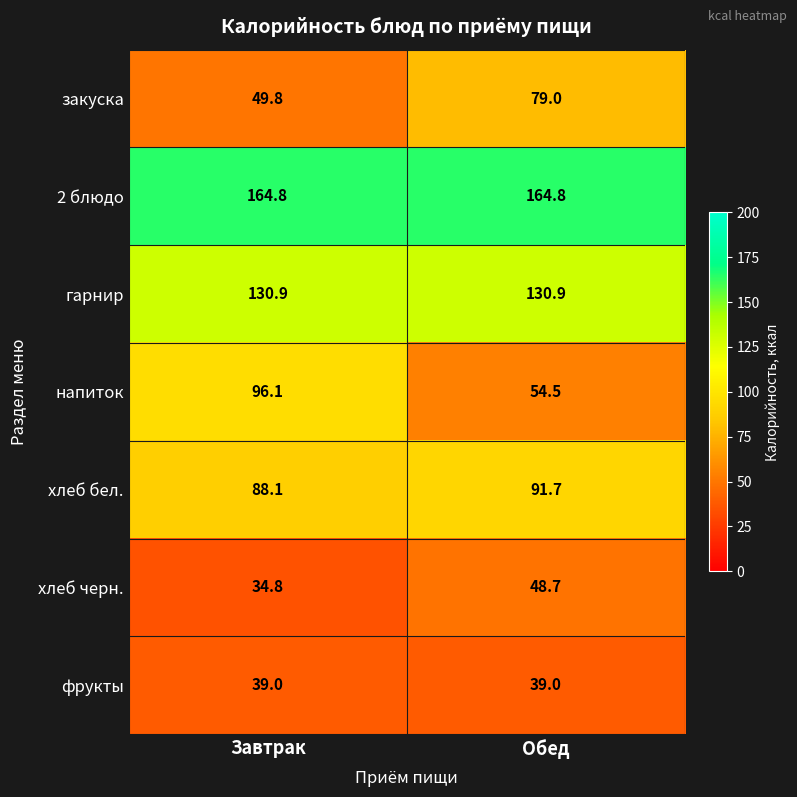

Is it true that 2 блюдо equals 164.8 at Обед?

True